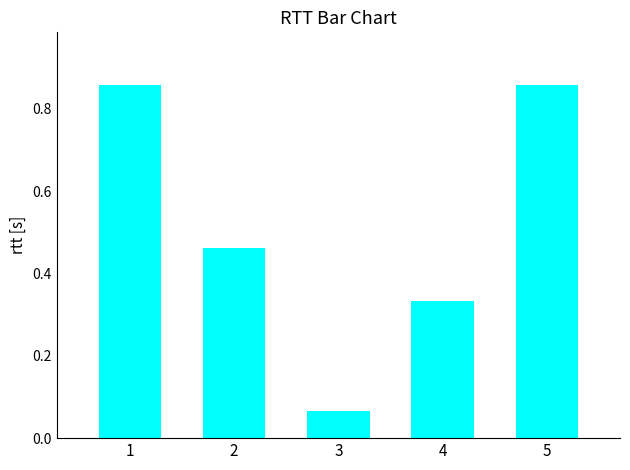

What is the difference between the maximum and minimum values?

0.8